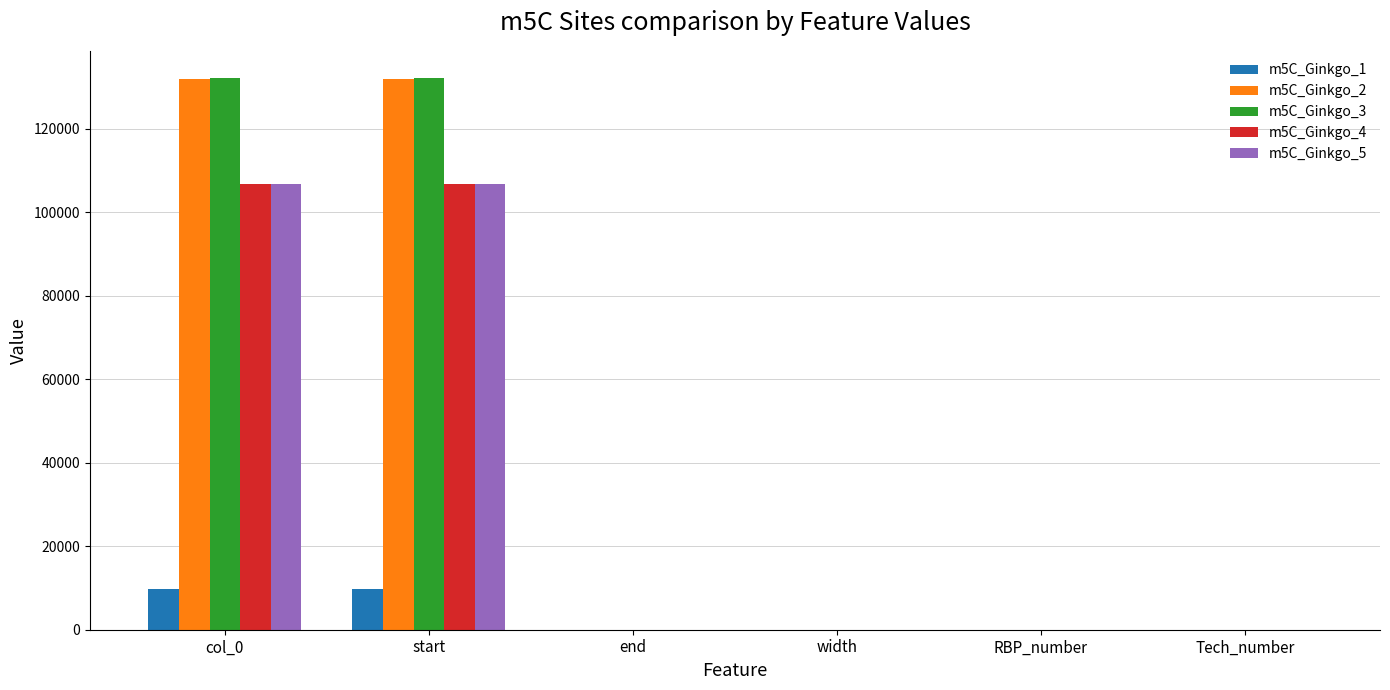

What is the total value across all series at start?

487128